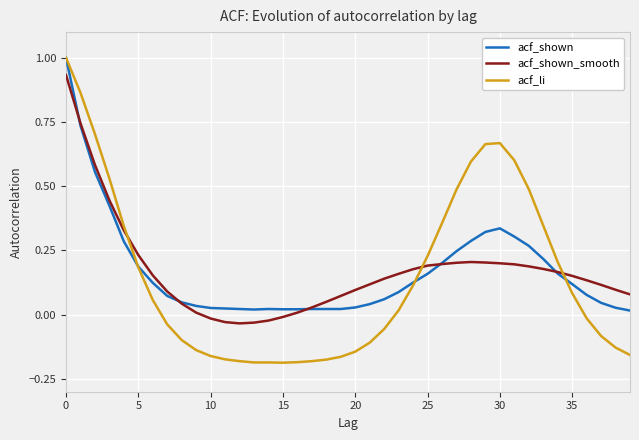

Which series has the largest range (max minus min)?

acf_li